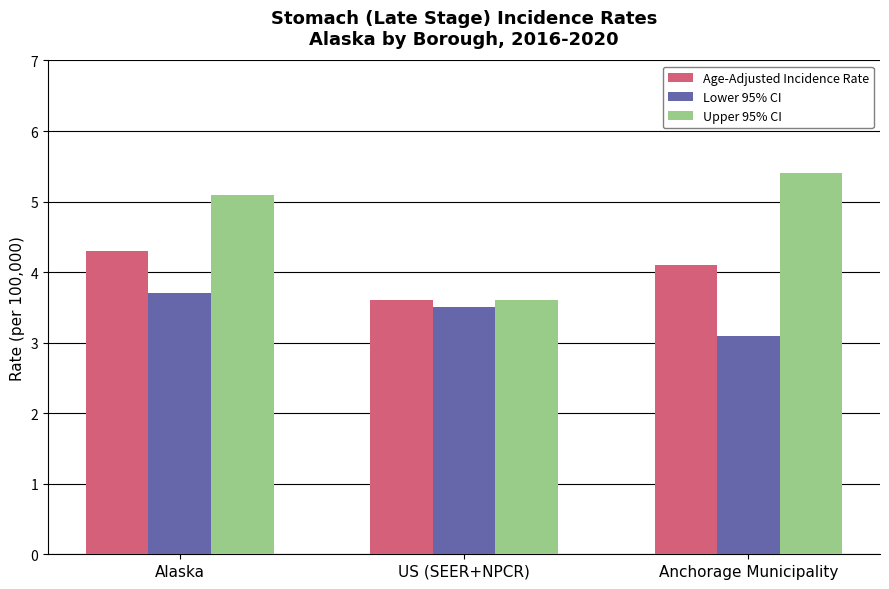

Reading left to right, transcribe all the data shown in this chart.

Age-Adjusted Incidence Rate: 4.3	3.6	4.1
Lower 95% CI: 3.7	3.5	3.1
Upper 95% CI: 5.1	3.6	5.4